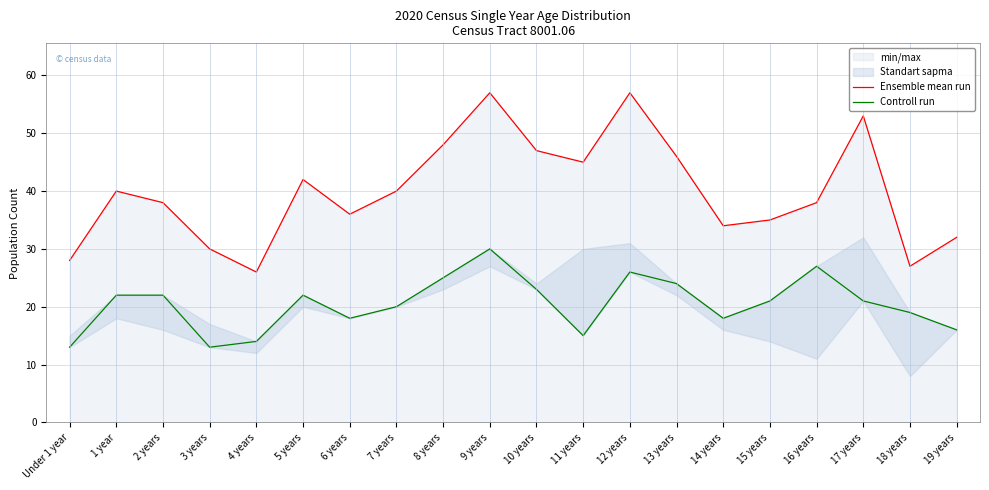

Where is the first local maximum for Ensemble mean run?

1 year